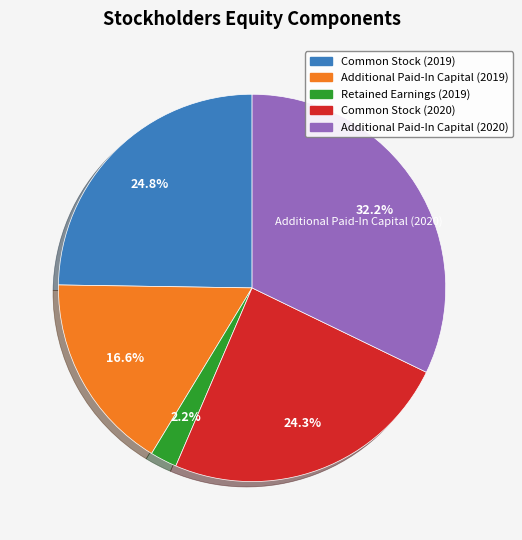

The Common Stock (2020) slice represents 24% of the pie. True or false?

True